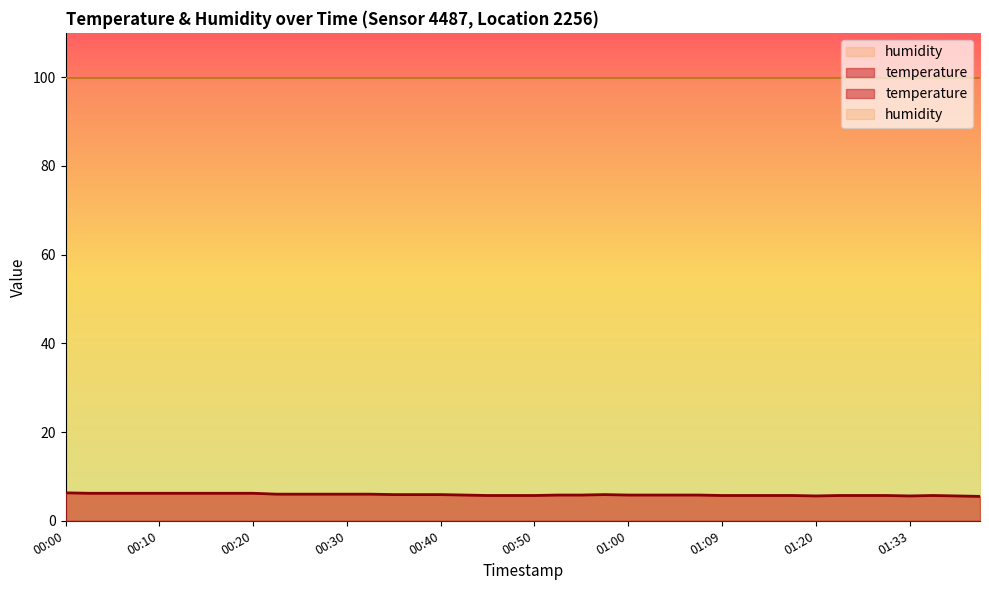

Rank the categories by value from highest to lowest.

00:00, 00:03, 00:05, 00:08, 00:10, 00:12, 00:15, 00:17, 00:20, 00:22, 00:25, 00:27, 00:30, 00:32, 00:35, 00:37, 00:40, 00:57, 00:42, 00:52, 00:55, 01:00, 01:02, 01:04, 01:07, 00:44, 00:47, 00:50, 01:09, 01:12, 01:15, 01:17, 01:23, 01:25, 01:31, 01:36, 01:20, 01:33, 01:38, 01:41